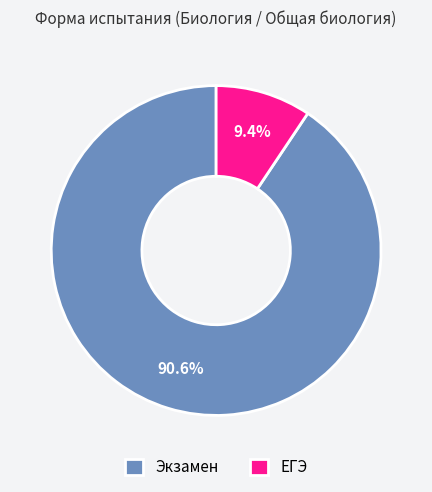

To the nearest percent, what is the average slice percentage?

50%